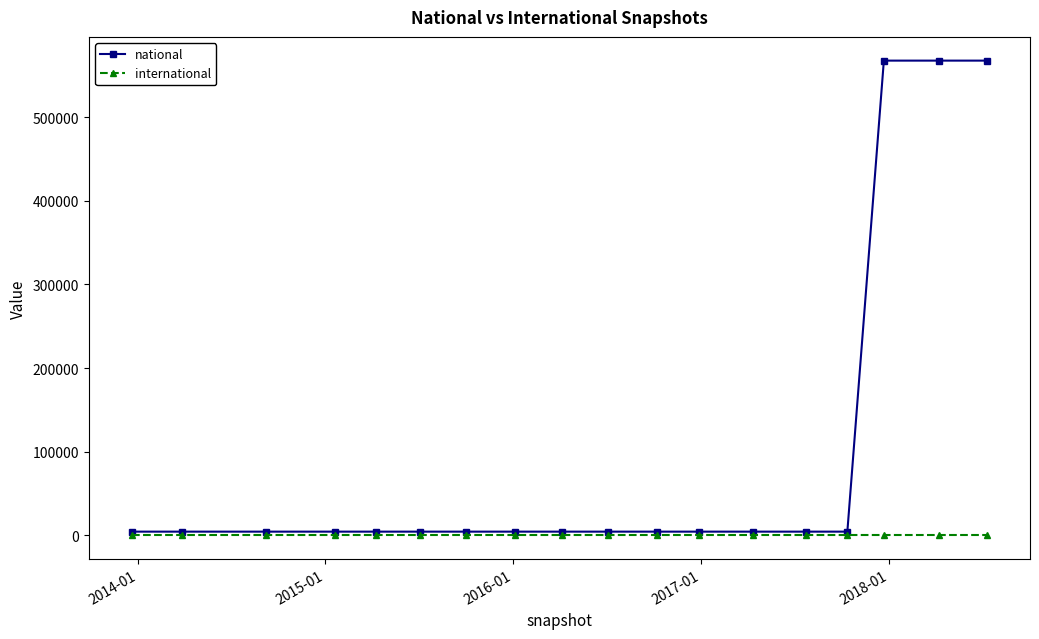

List the series in order of their peak value, lowest first.

international, national